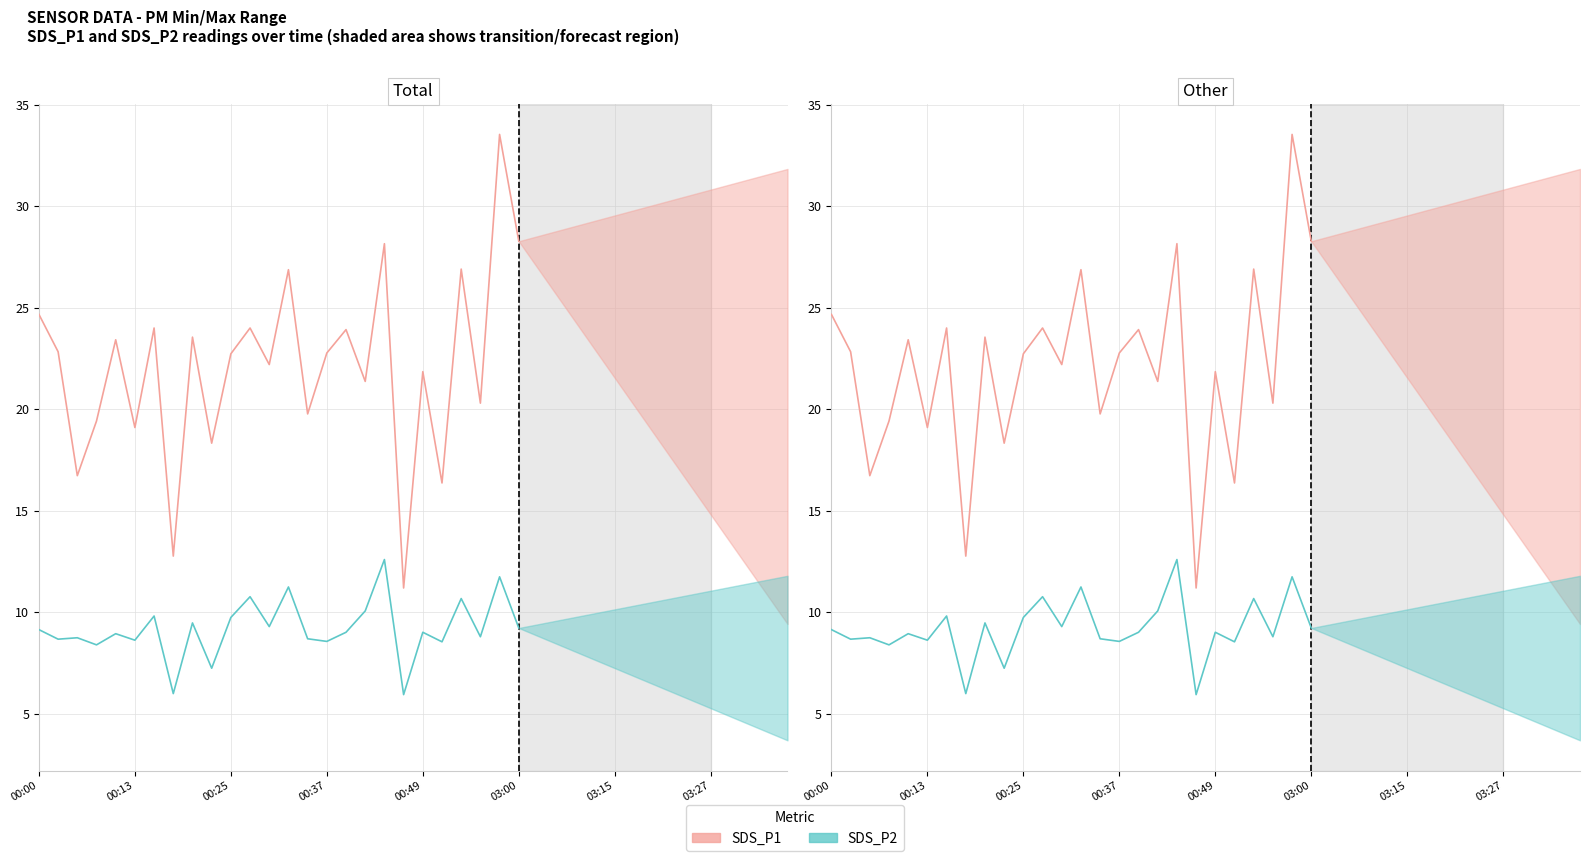

How many lines are shown in the chart?

2